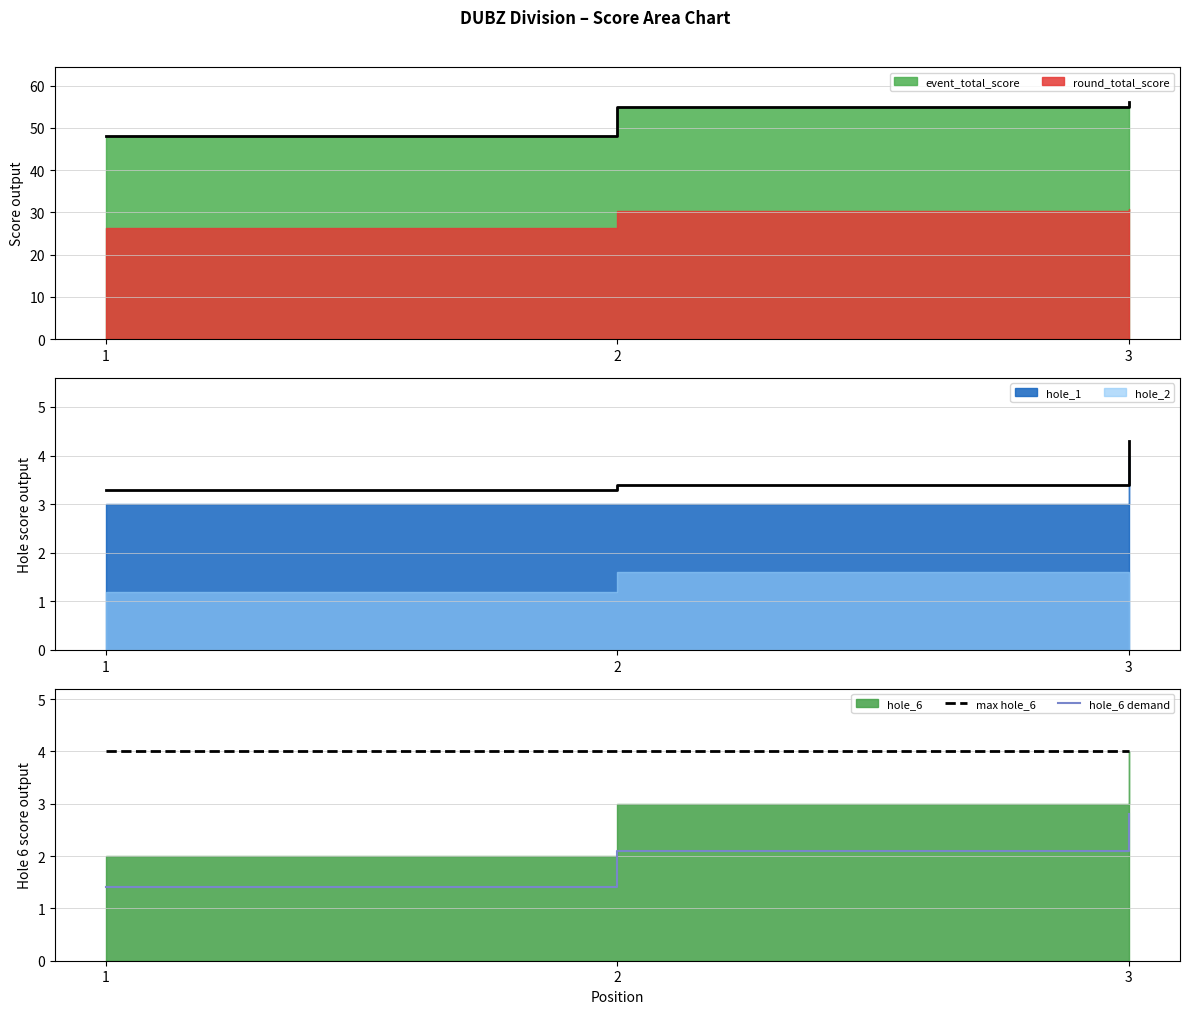

What is the total value across all series at 2?

6.1